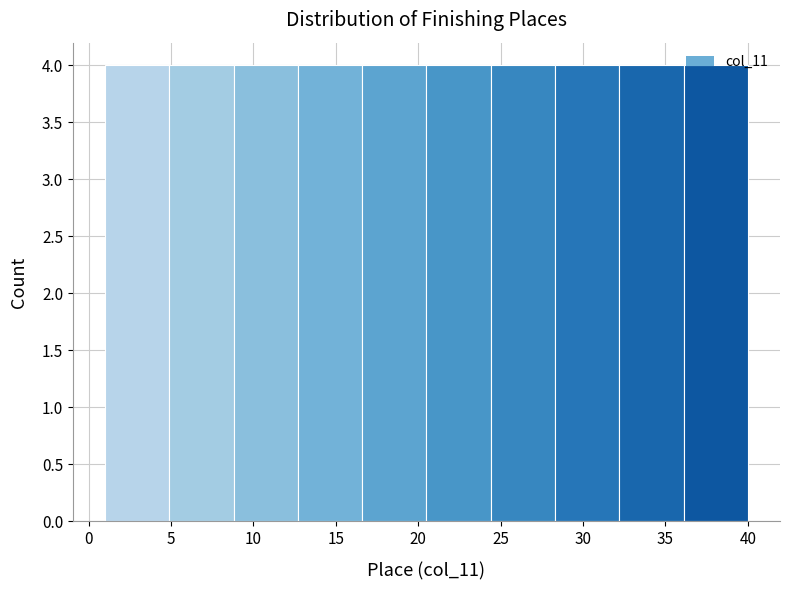

How tall is the bar that spans 28.3 to 32.2 on the x-axis? Neither the bar edges nor the heights are printed on the chart, so give them approximately, as read against the axes.

4